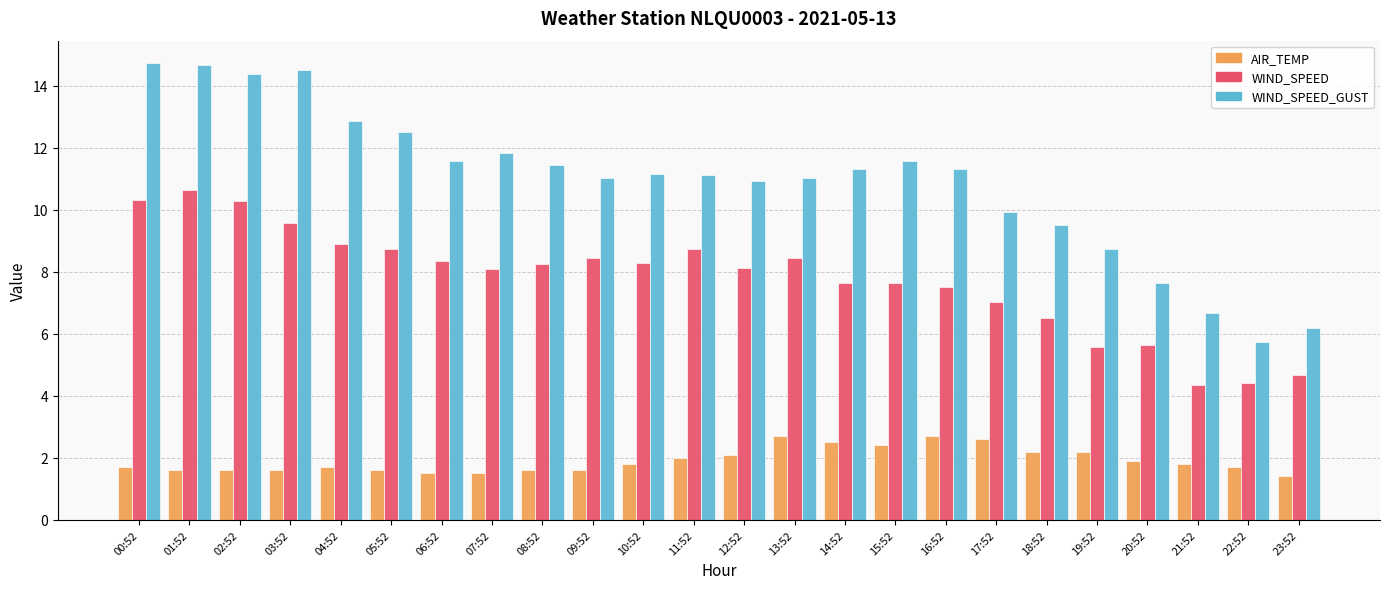

What position from the left is 03:52?

4